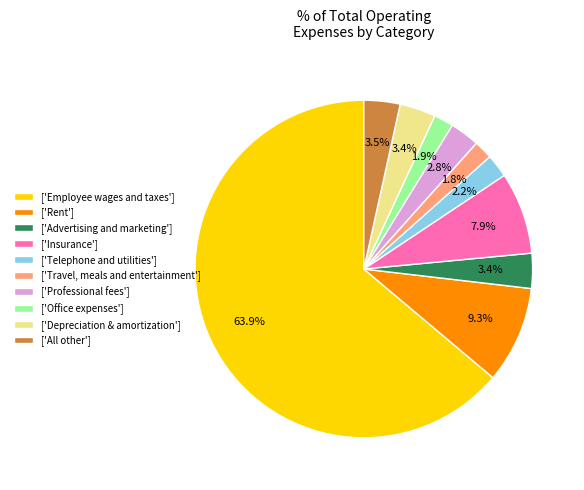

Which category has the biggest portion of the pie?

['Employee wages and taxes']